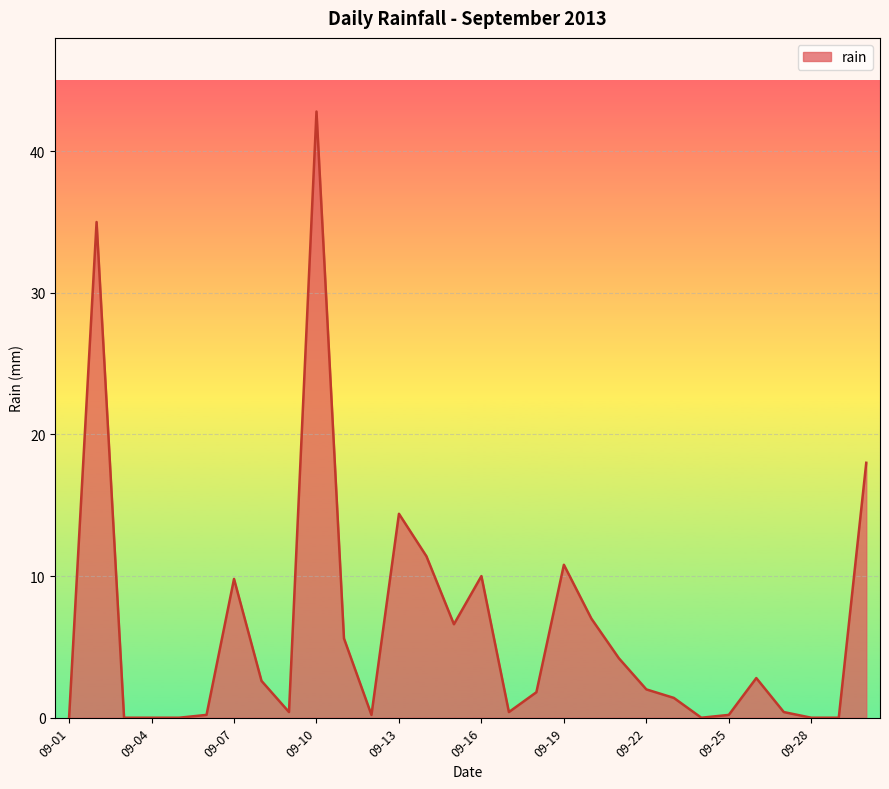

What is the greatest value displayed?

42.8